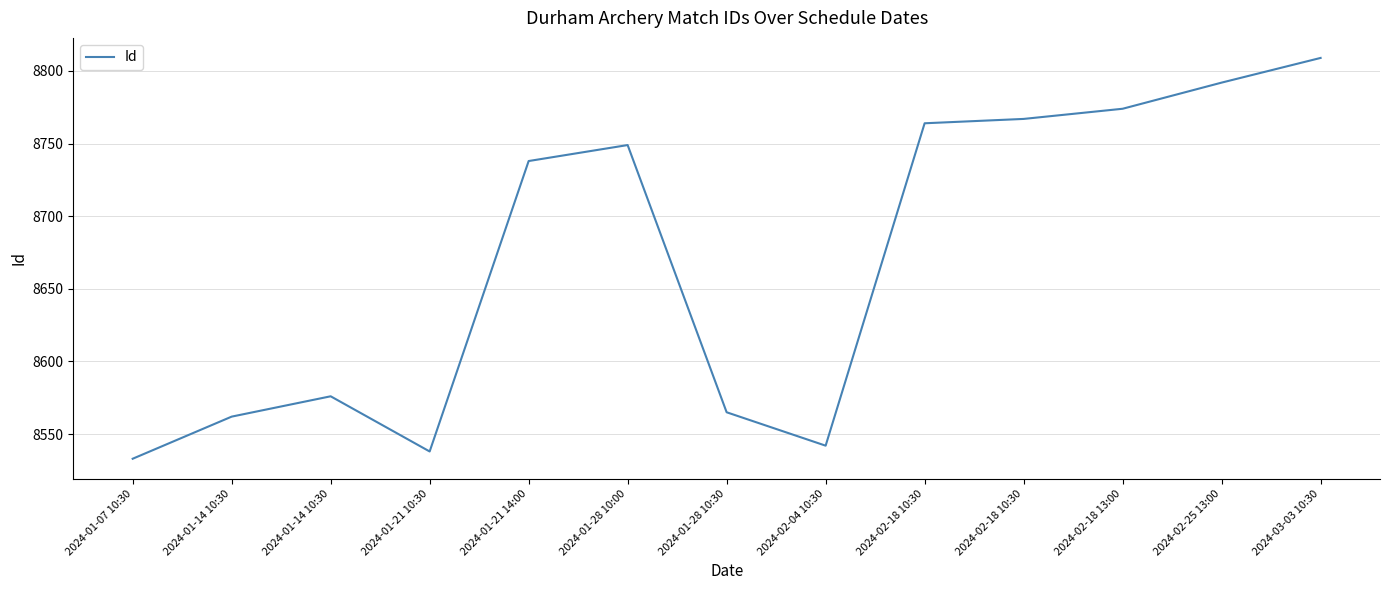

How many interior local peaks (higher than both neighbors) does the data have?

2